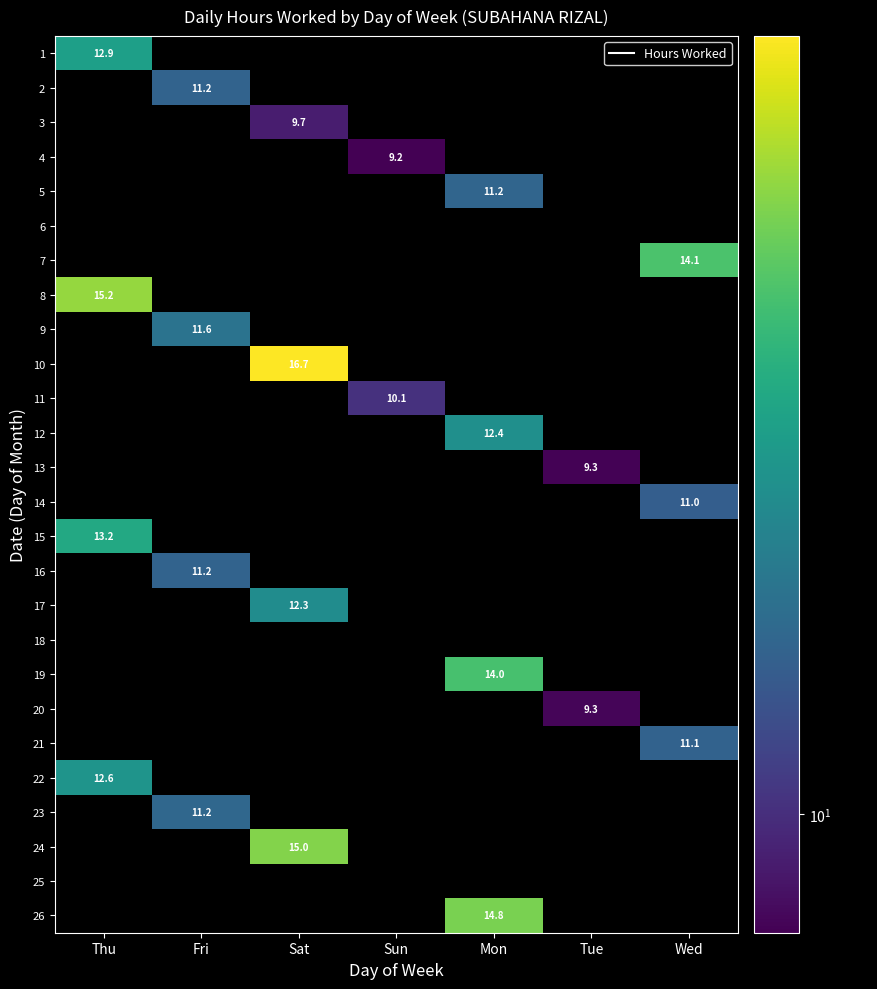

How many categories are shown in the chart?

7